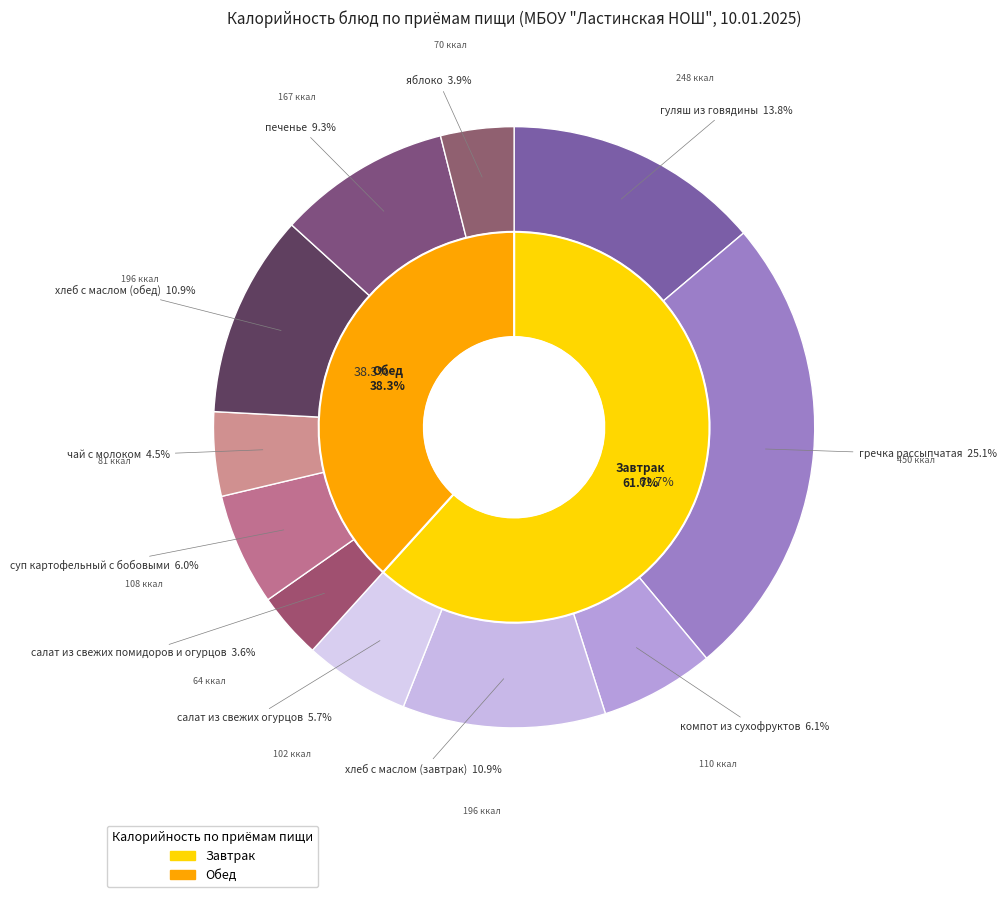

Is гуляш из говядины the majority of the pie?

No